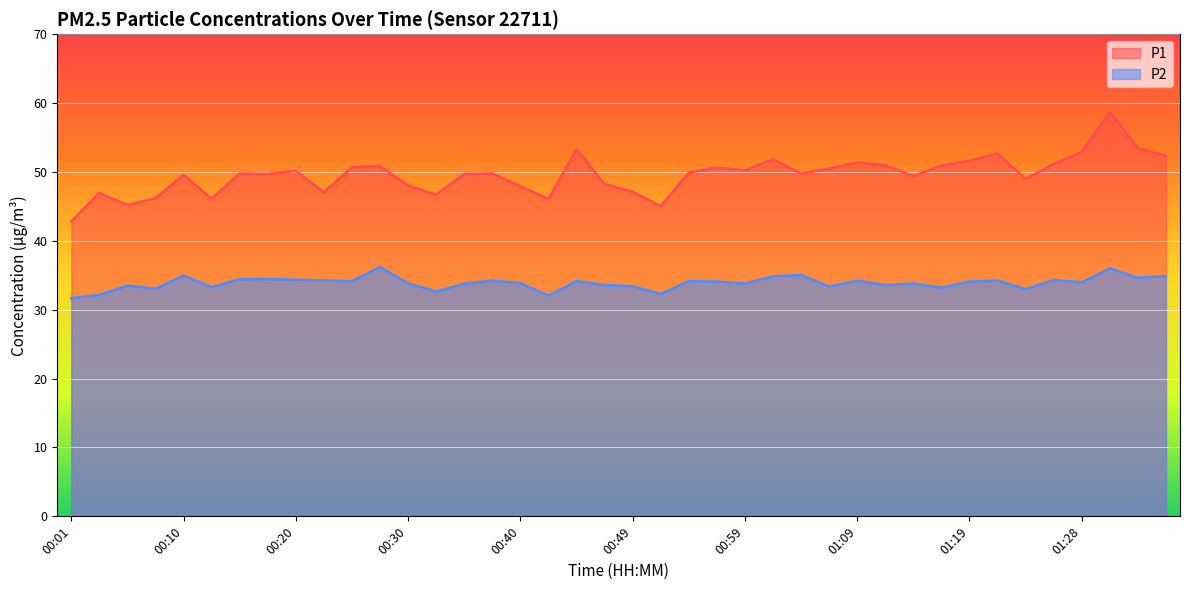

Reading left to right, extract all data points from this chart.

P1: 00:01=42.8	00:03=47.0	00:05=45.2	00:08=46.2	00:10=49.6	00:13=46.1	00:15=49.8	00:18=49.7	00:20=50.1	00:23=47.0	00:25=50.7	00:28=50.9	00:30=48.0	00:32=46.7	00:35=49.7	00:37=49.8	00:40=47.9	00:42=46.1	00:45=53.3	00:47=48.2	00:49=47.1	00:52=45.0	00:54=49.9	00:57=50.6	00:59=50.2	01:02=51.9	01:04=49.8	01:07=50.5	01:09=51.4	01:11=51.0	01:14=49.4	01:16=50.9	01:19=51.6	01:21=52.7	01:24=49.0	01:26=51.1	01:28=52.9	01:31=58.7	01:33=53.4	01:36=52.4
P2: 00:01=31.7	00:03=32.1	00:05=33.5	00:08=33.0	00:10=35.0	00:13=33.3	00:15=34.4	00:18=34.5	00:20=34.4	00:23=34.2	00:25=34.1	00:28=36.2	00:30=33.8	00:32=32.6	00:35=33.8	00:37=34.2	00:40=33.9	00:42=32.0	00:45=34.1	00:47=33.6	00:49=33.4	00:52=32.3	00:54=34.1	00:57=34.1	00:59=33.8	01:02=34.9	01:04=35.0	01:07=33.4	01:09=34.2	01:11=33.6	01:14=33.8	01:16=33.2	01:19=34.1	01:21=34.2	01:24=33.0	01:26=34.3	01:28=34.0	01:31=36.0	01:33=34.6	01:36=34.9